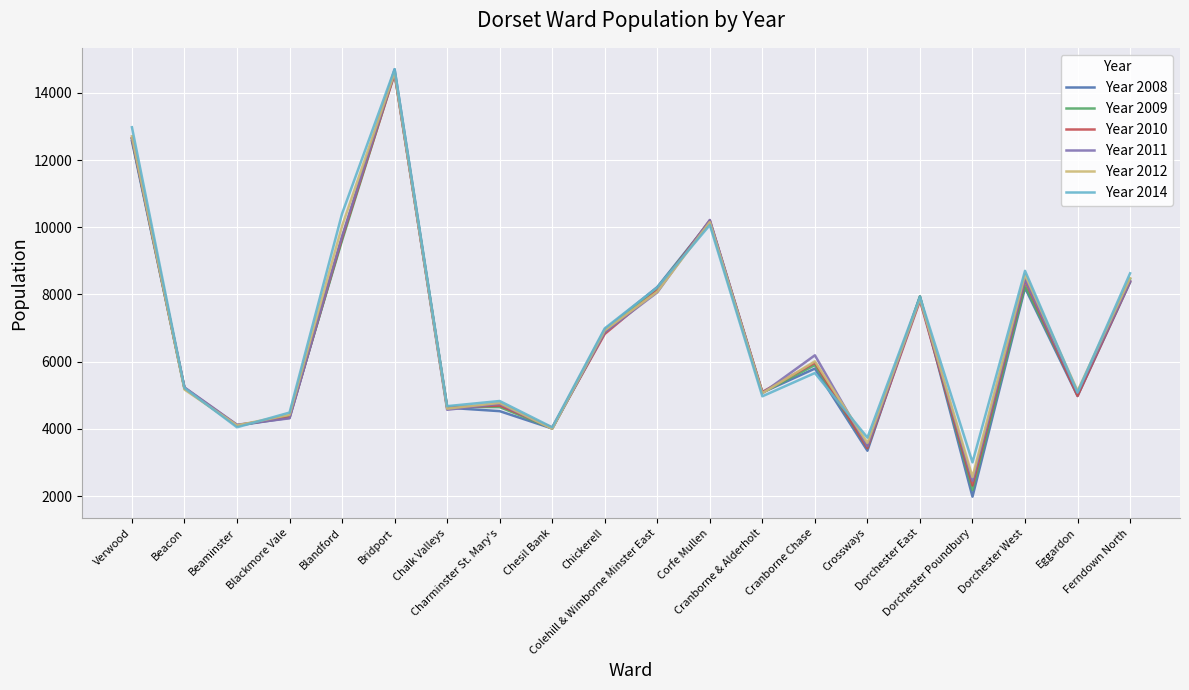

Which series has the widest spread of values?

Year 2008